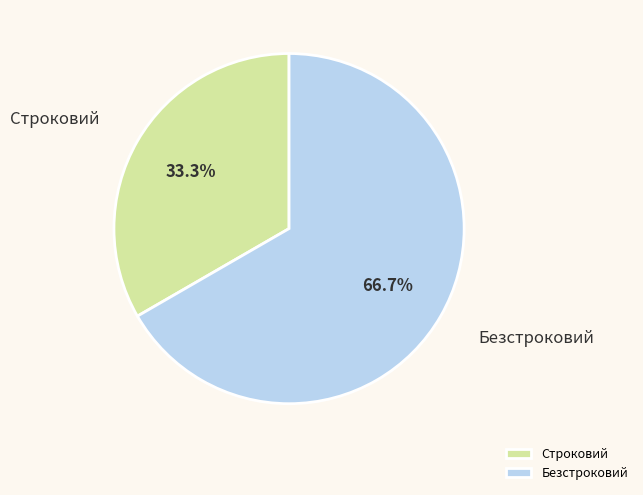

Between Безстроковий and Строковий, which is larger?

Безстроковий